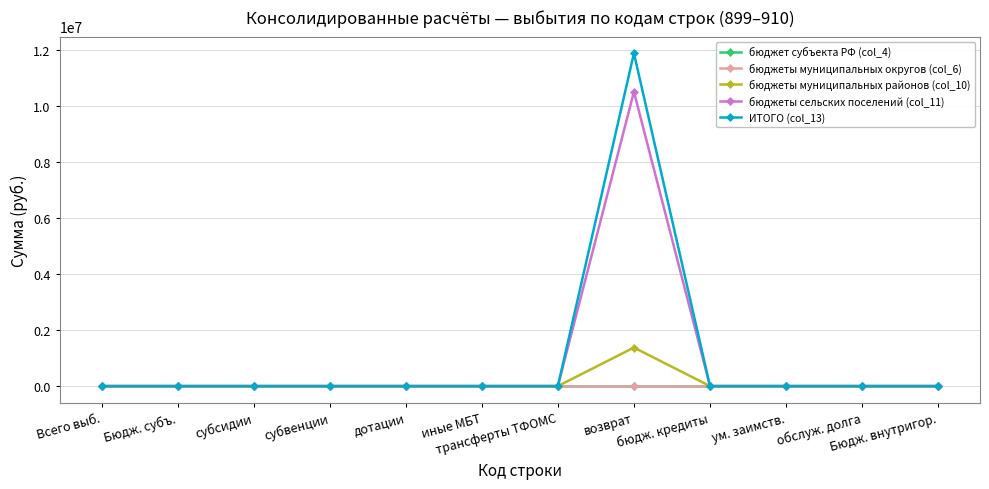

What is the maximum value shown in the chart?

11887368